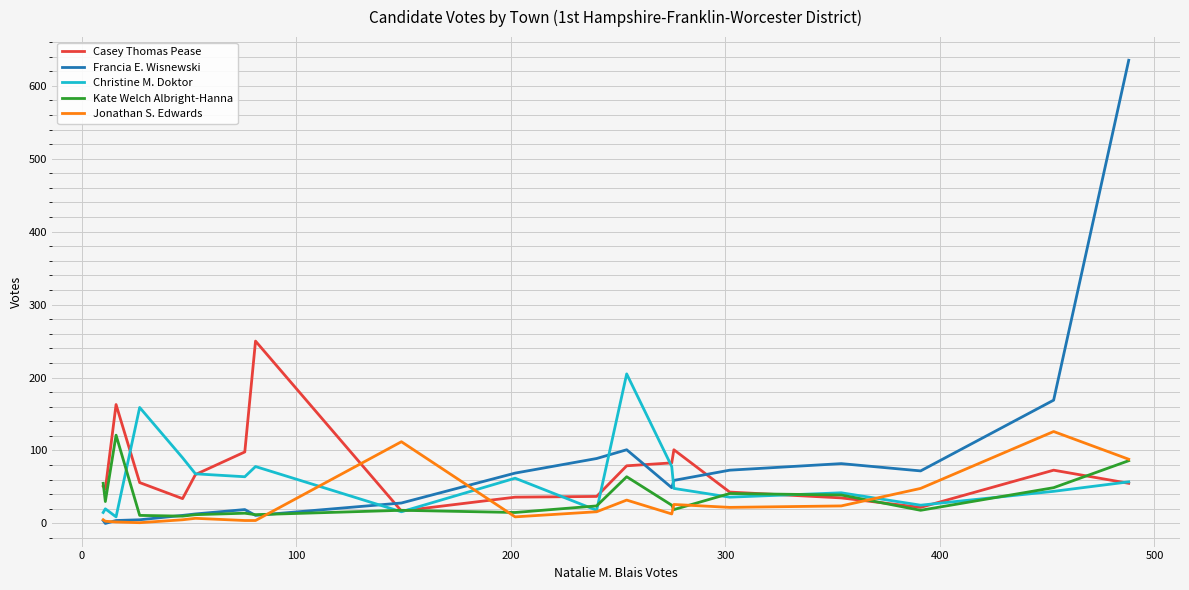

What is the greatest value displayed?

635